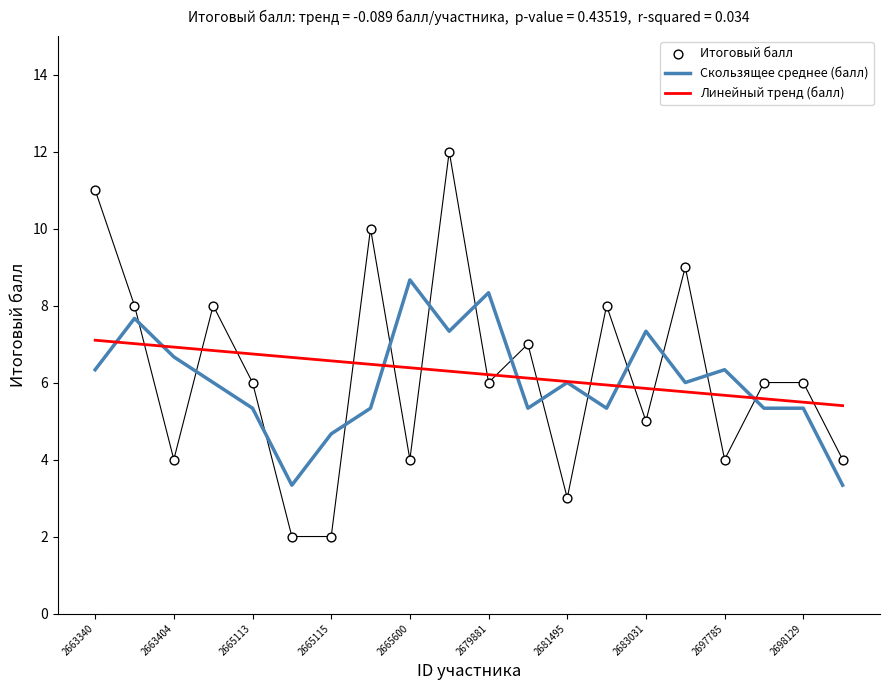

What are all the series names shown in the legend?

Скользящее среднее (балл), Линейный тренд (балл), Итоговый балл